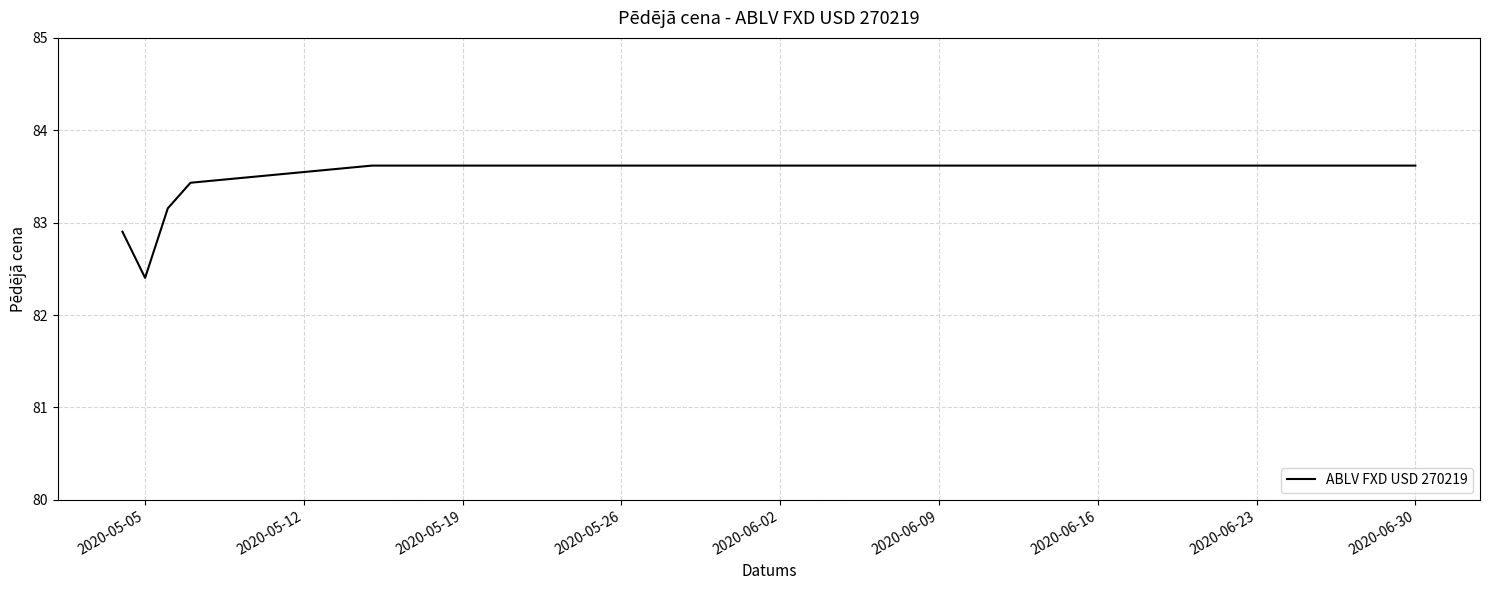

What is the difference between the maximum and second lowest values?

0.7